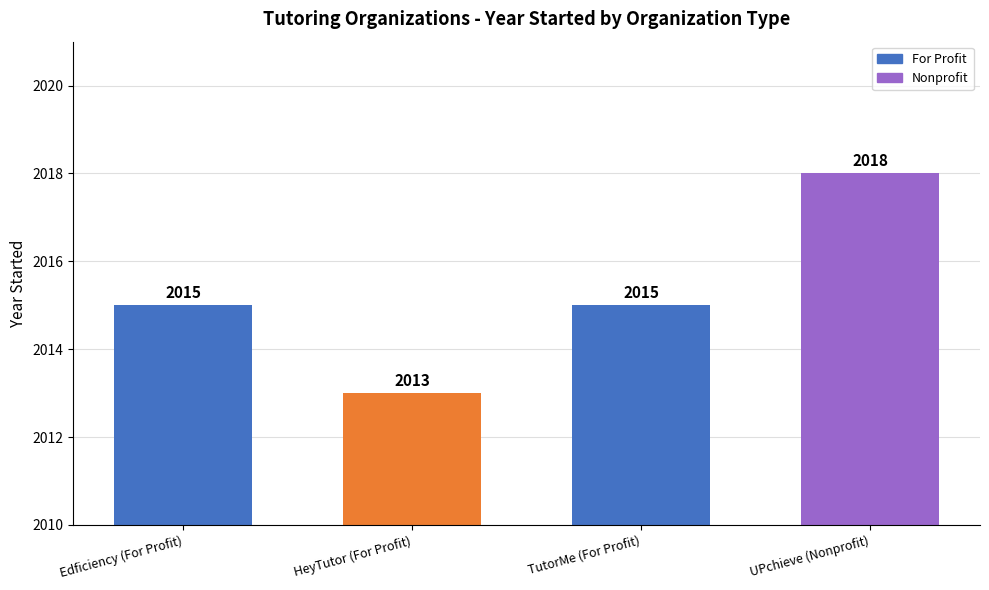

What is the ratio of the value at TutorMe (For Profit) to the value at Edficiency (For Profit)?

1.0